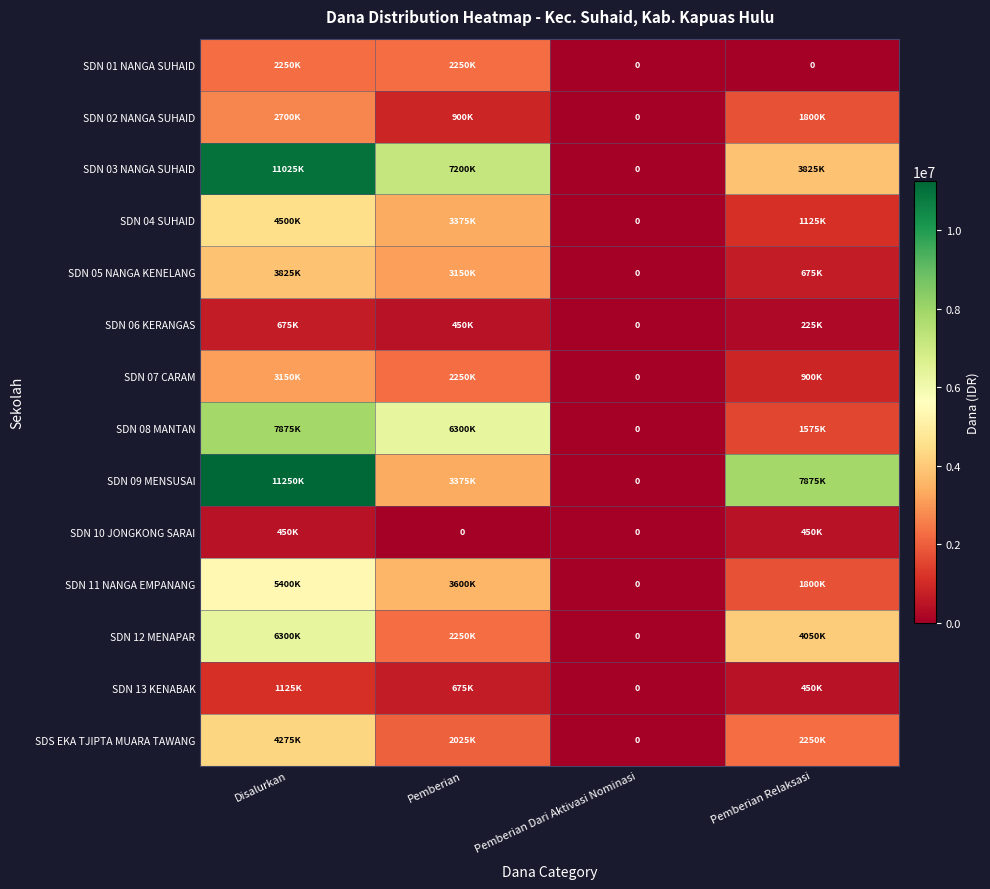

At how many categories does at least one series exceed 10008370?

1